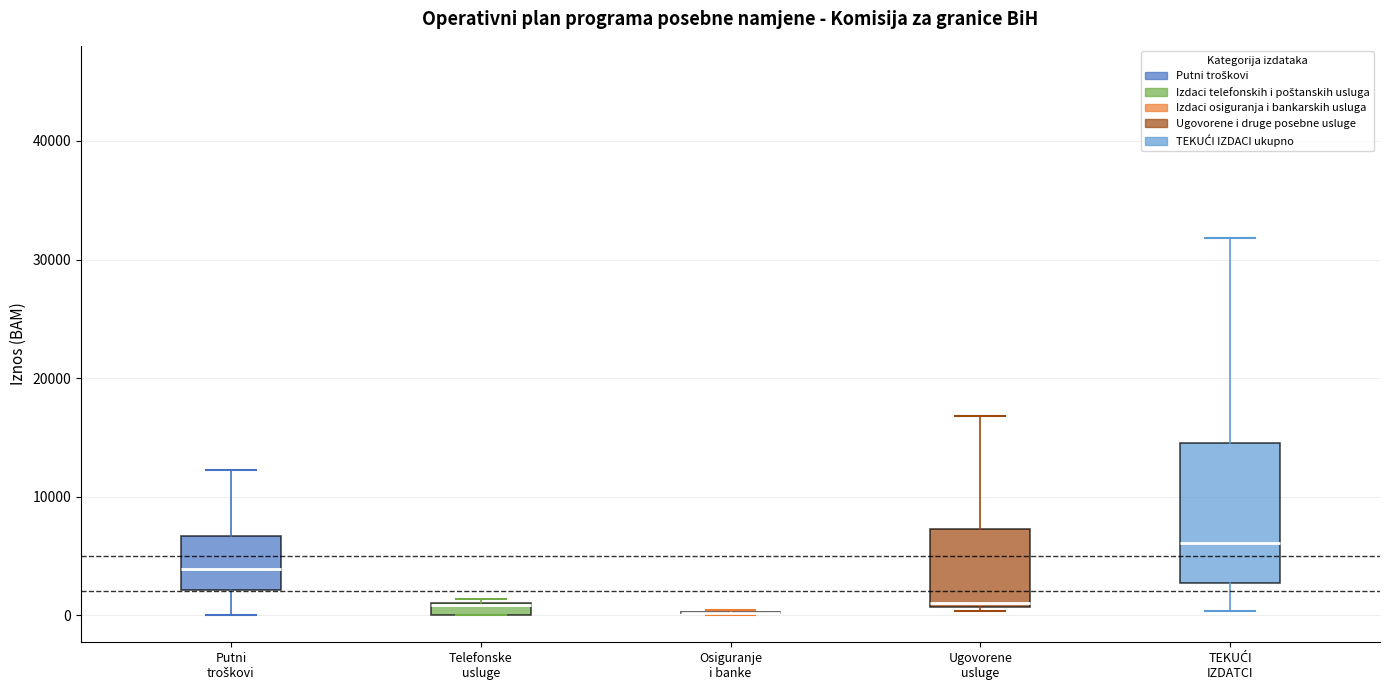

Which box is the tallest, from its lower edge to its upper edge?

TEKUĆI IZDATCI